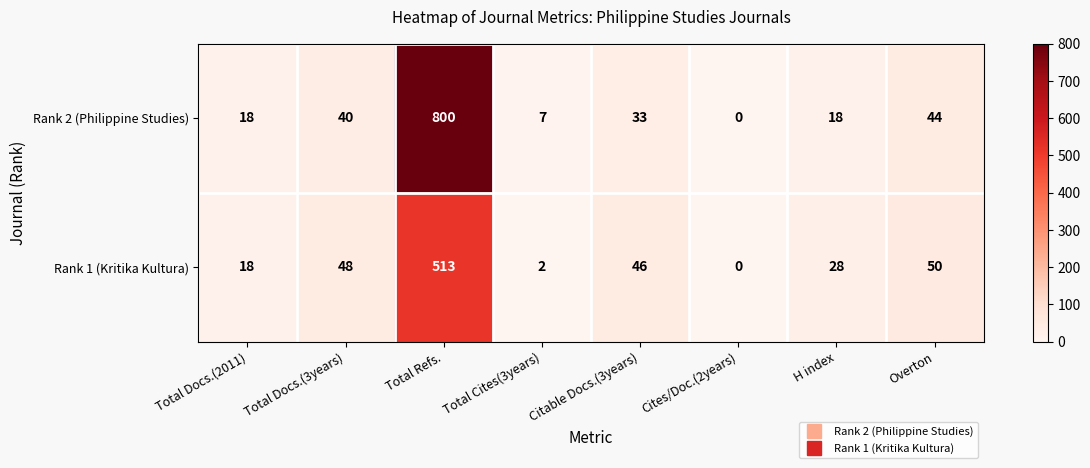

True or false: Rank 2 (Philippine Studies) has a value of 24 at Total Docs.(2011).

False